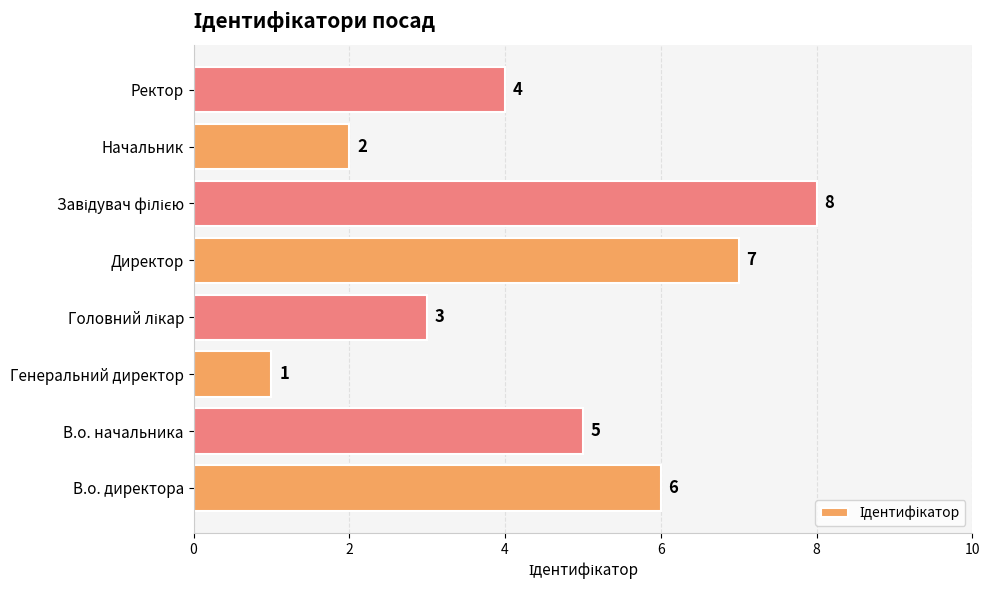

True or false: the data shows 5 at В.о. начальника.

True